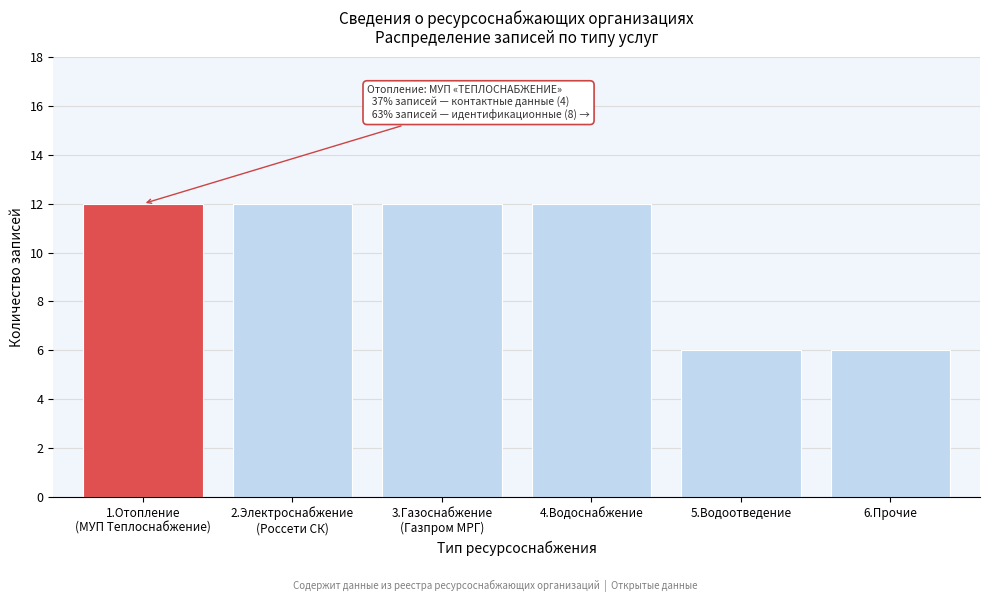

Reading left to right, transcribe all the data shown in this chart.

12	12	12	12	6	6